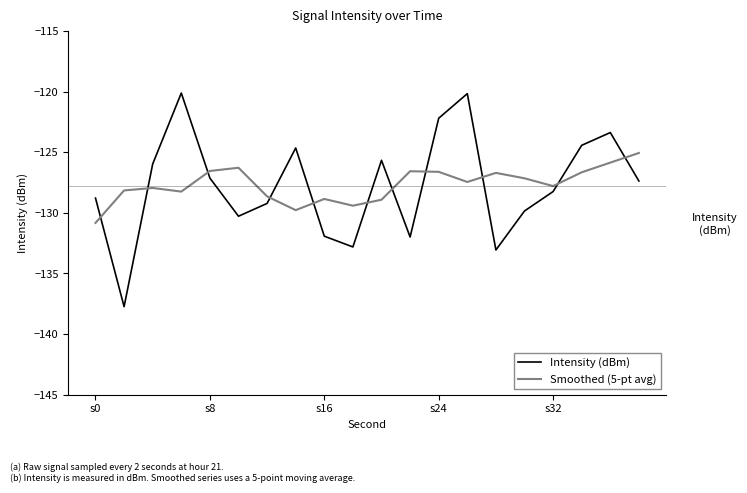

Reading left to right, extract all data points from this chart.

Intensity (dBm): -128.8	-137.7	-126.0	-120.1	-127.1	-130.3	-129.2	-124.7	-131.9	-132.8	-125.7	-132.0	-122.2	-120.2	-133.1	-129.9	-128.2	-124.4	-123.4	-127.4
Smoothed (5-pt avg): -130.8	-128.2	-128.0	-128.3	-126.6	-126.3	-128.6	-129.8	-128.9	-129.4	-128.9	-126.6	-126.6	-127.5	-126.7	-127.2	-127.8	-126.7	-125.9	-125.1